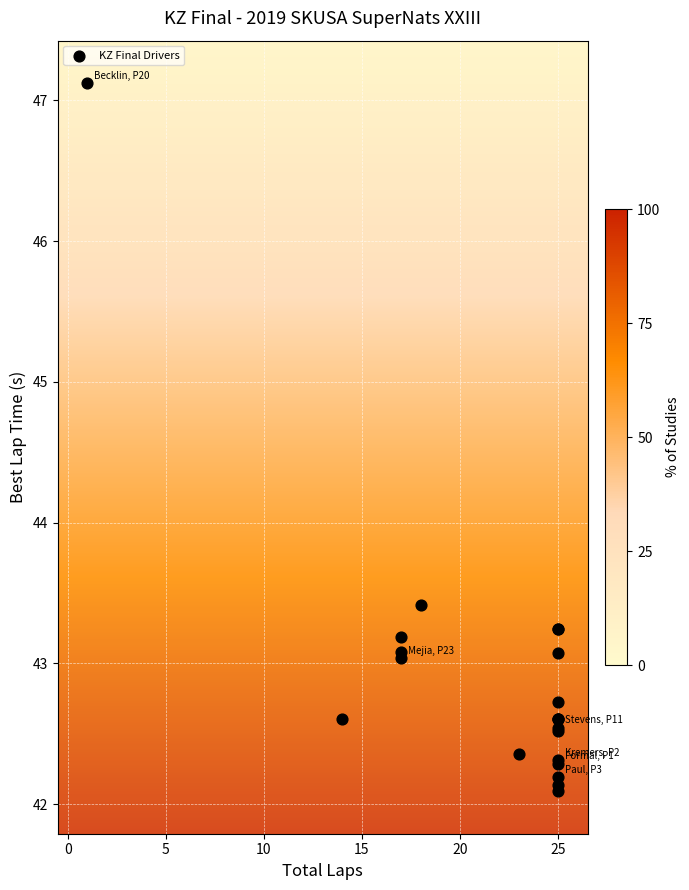

What Y value in the scatter plot is closest to 44?

43.4